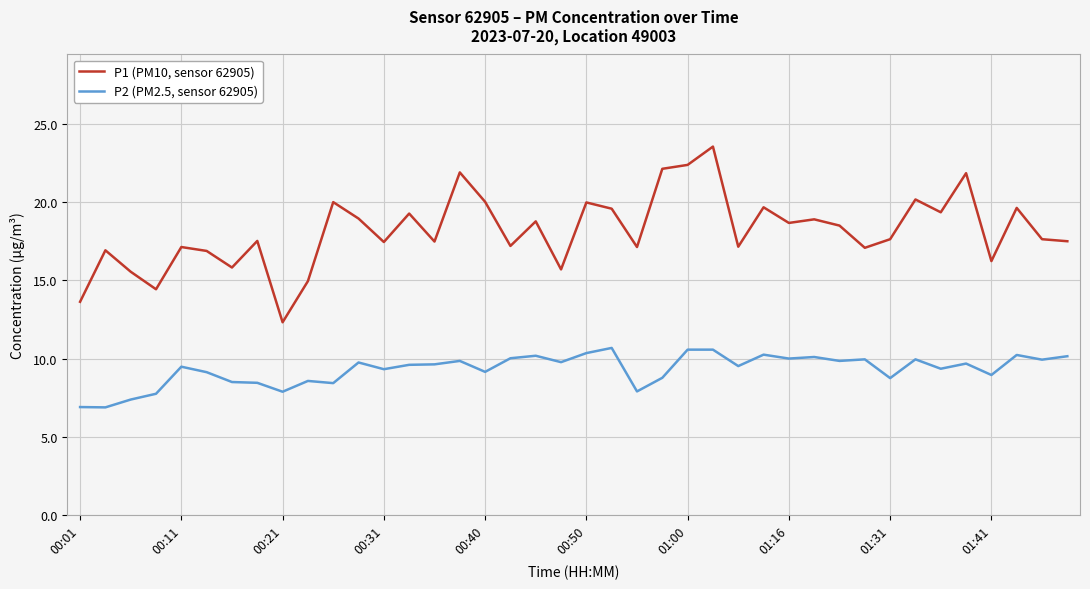

What is the maximum value for P1 (PM10, sensor 62905)?

23.6